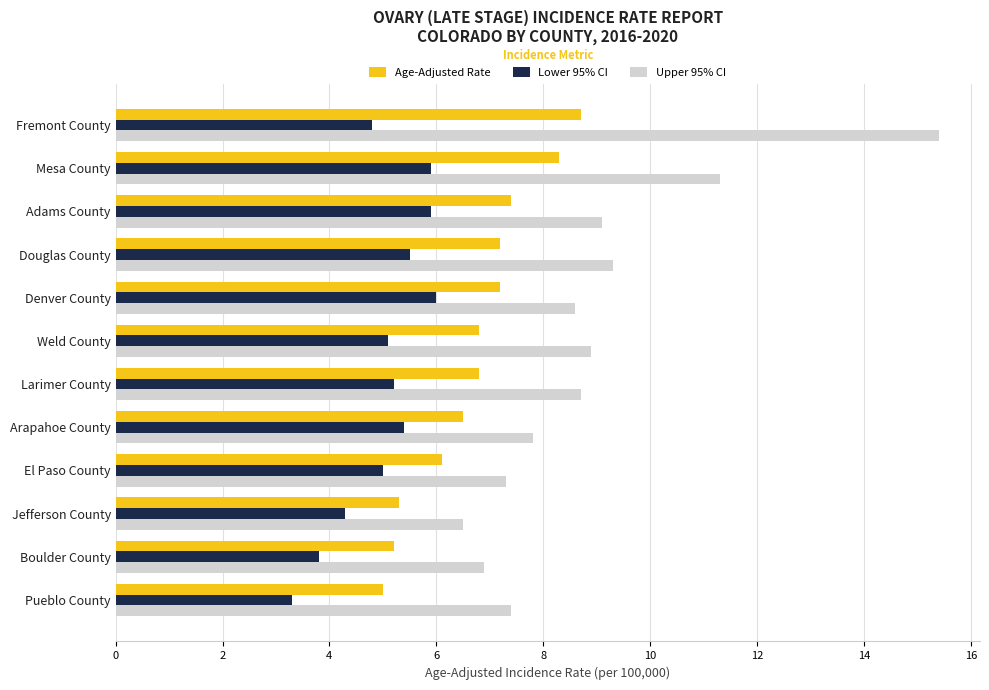

What is the maximum value shown in the chart?

15.4